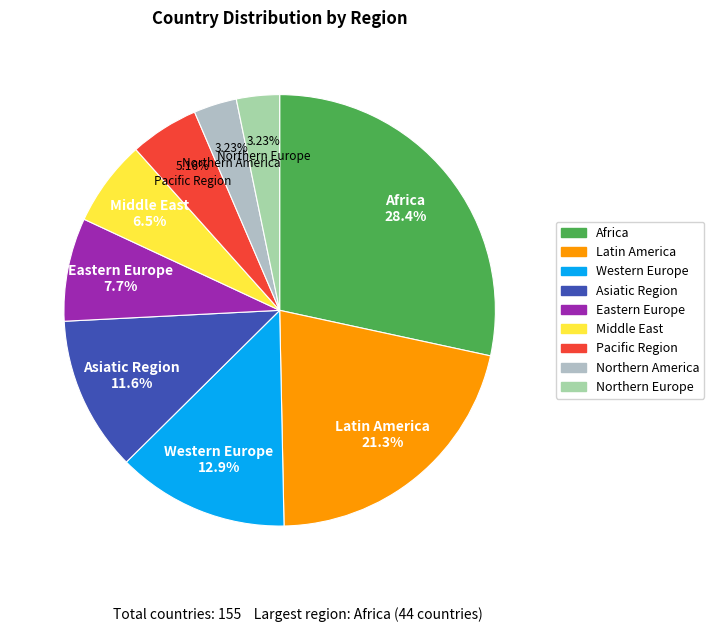

To the nearest percent, what is the combined percentage of Western Europe and Eastern Europe?

21%